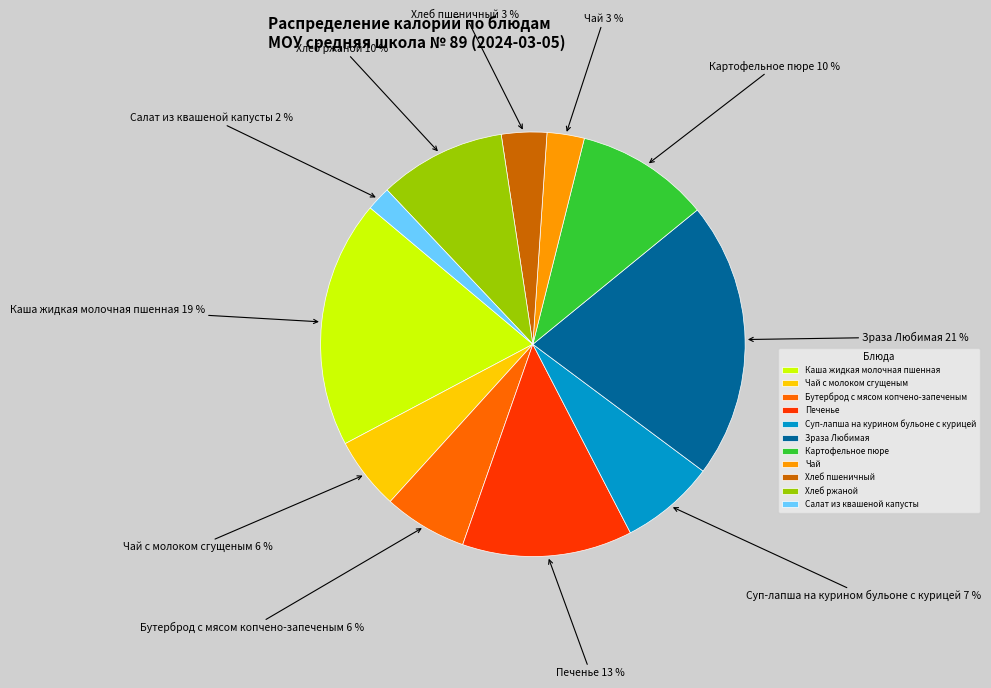

What is the largest slice in the pie chart?

Зраза Любимая